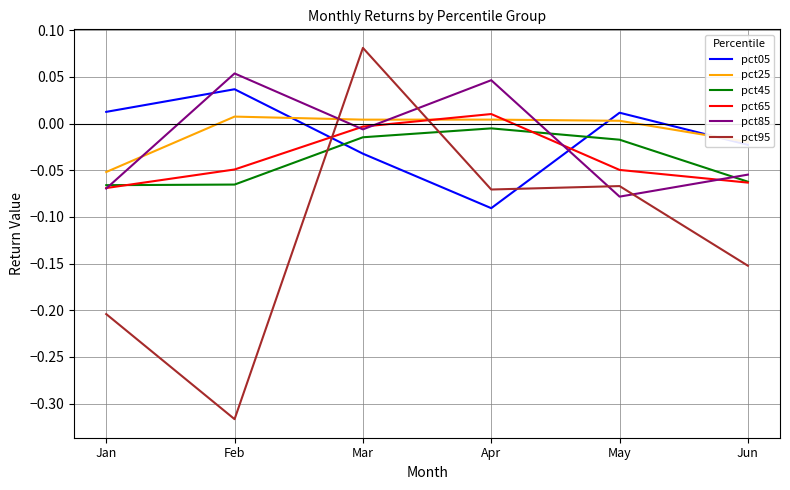

What is the difference between the pct95 values at Apr and Mar?

0.2